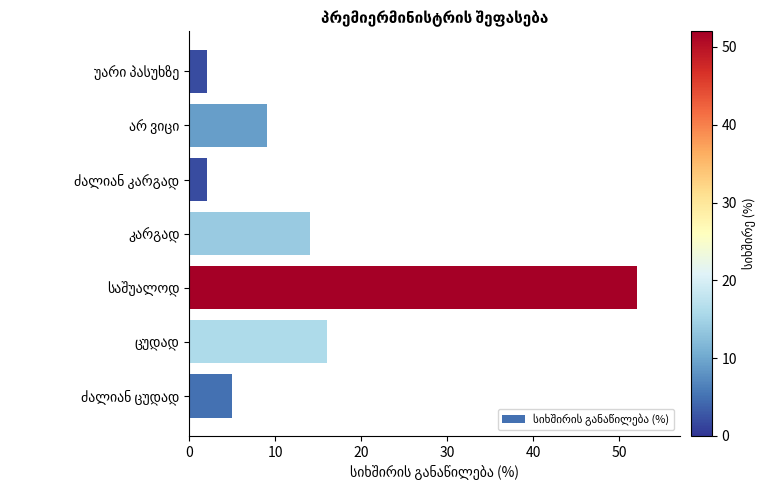

What is the difference between the maximum and minimum values?

50